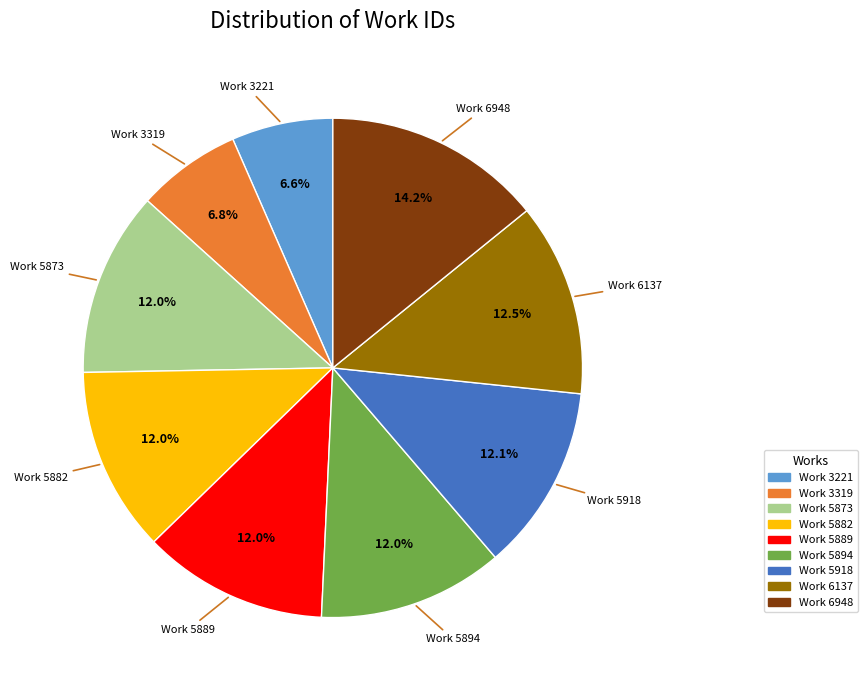

To the nearest percent, what is the average slice percentage?

11%